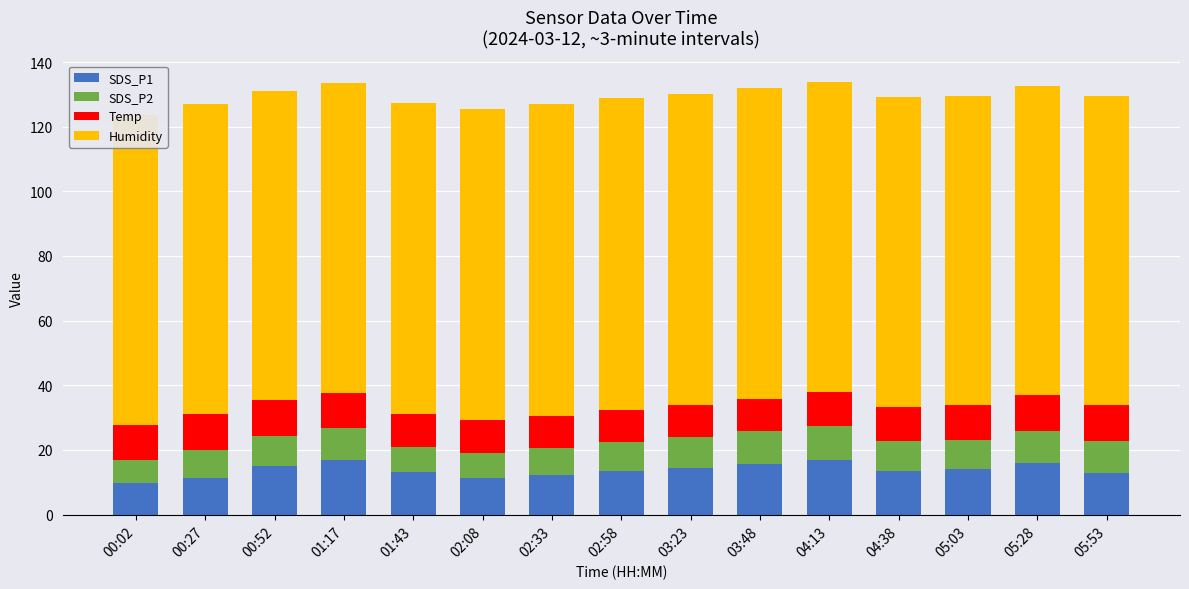

What is the total value across all series at 01:17?

133.4